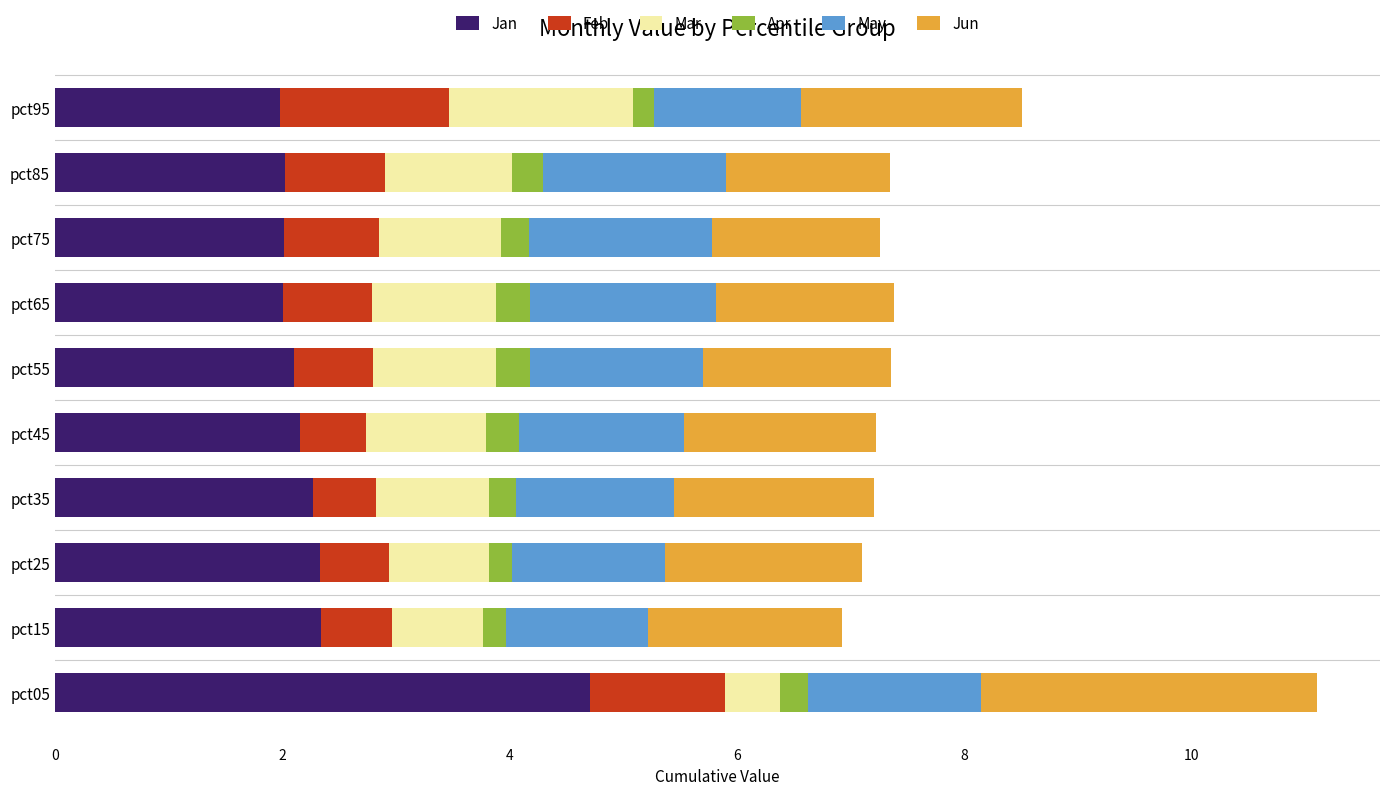

What is the total value across all series at pct45?

7.2